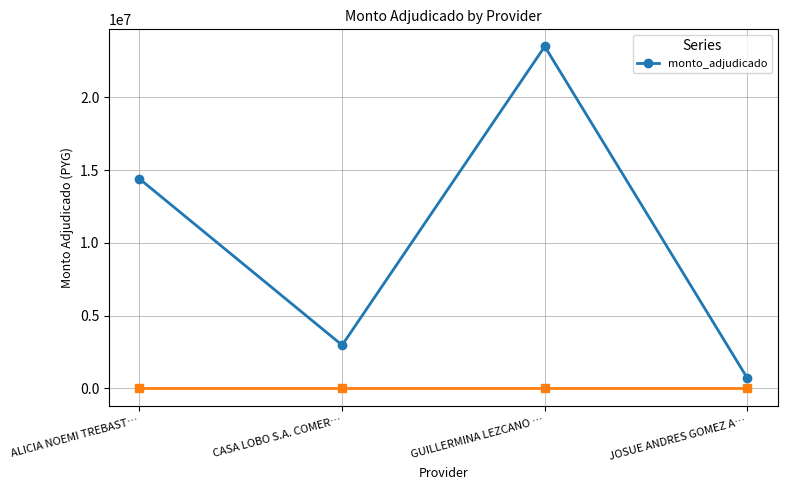

List the labels in order of value, smallest first.

JOSUE ANDRES GOMEZ A…, CASA LOBO S.A. COMER…, ALICIA NOEMI TREBAST…, GUILLERMINA LEZCANO …